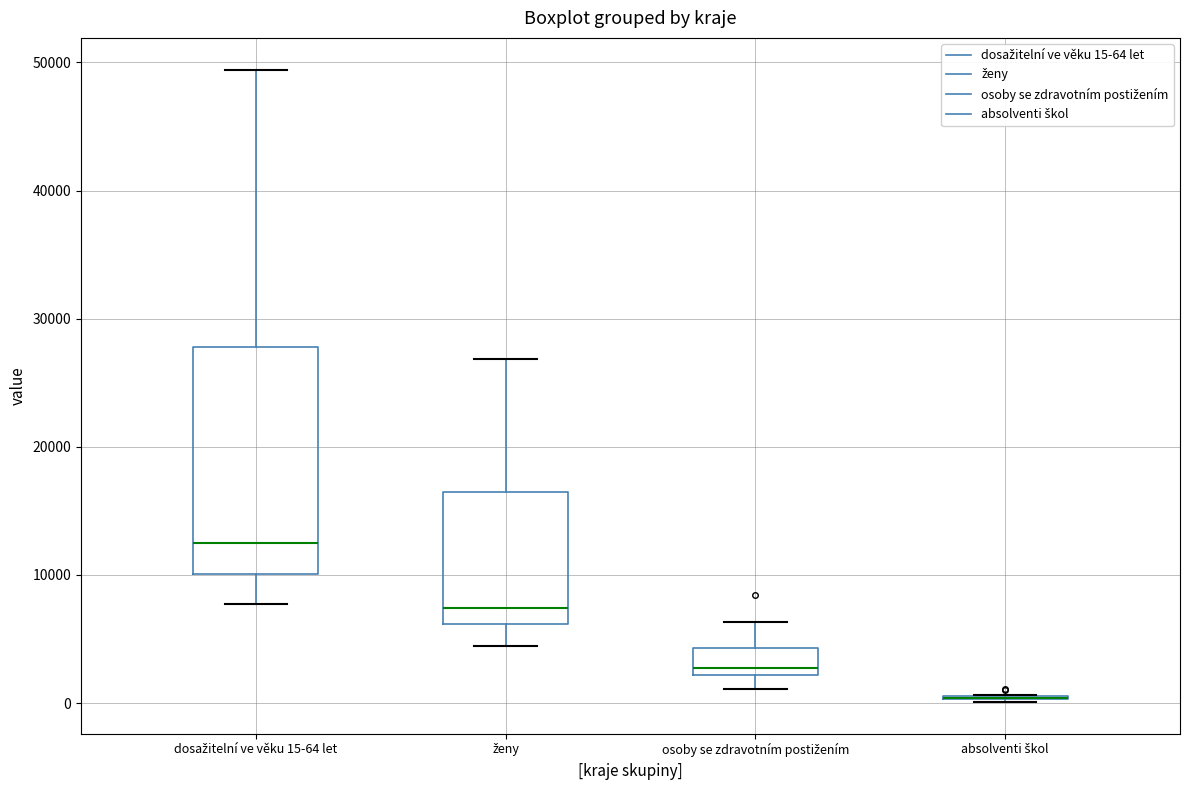

Where does the lower whisker of the box for osoby se zdravotním postižením end on the y-axis? The values are not printed on the chart, so give them approximately, as read against the axis.

1000